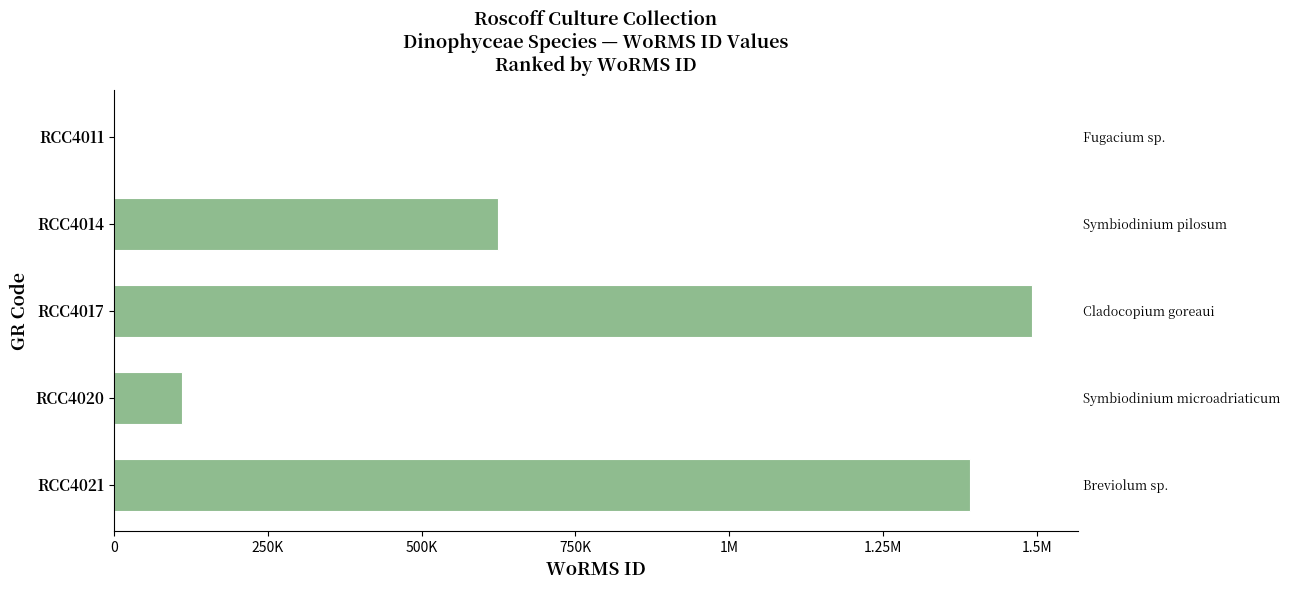

What is the sum of the values at RCC4014 and RCC4011?

623650